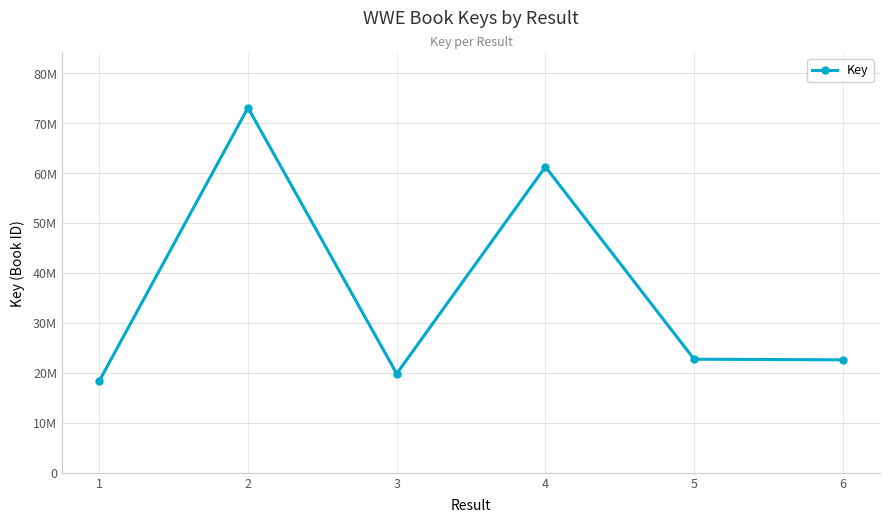

Reading left to right, list all the values displayed in this chart.

18387885	73133775	19858112	61292419	22754317	22627507